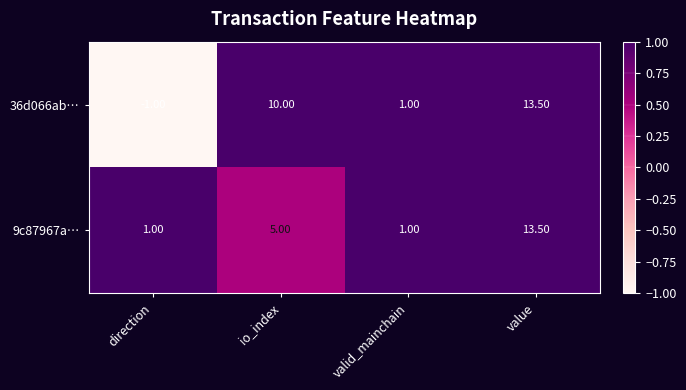

Rank the series at io_index from highest to lowest value.

36d066ab…, 9c87967a…